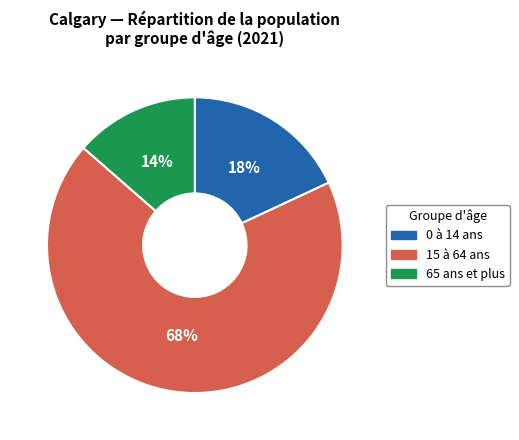

To the nearest percent, what portion does 0 à 14 ans represent?

18%